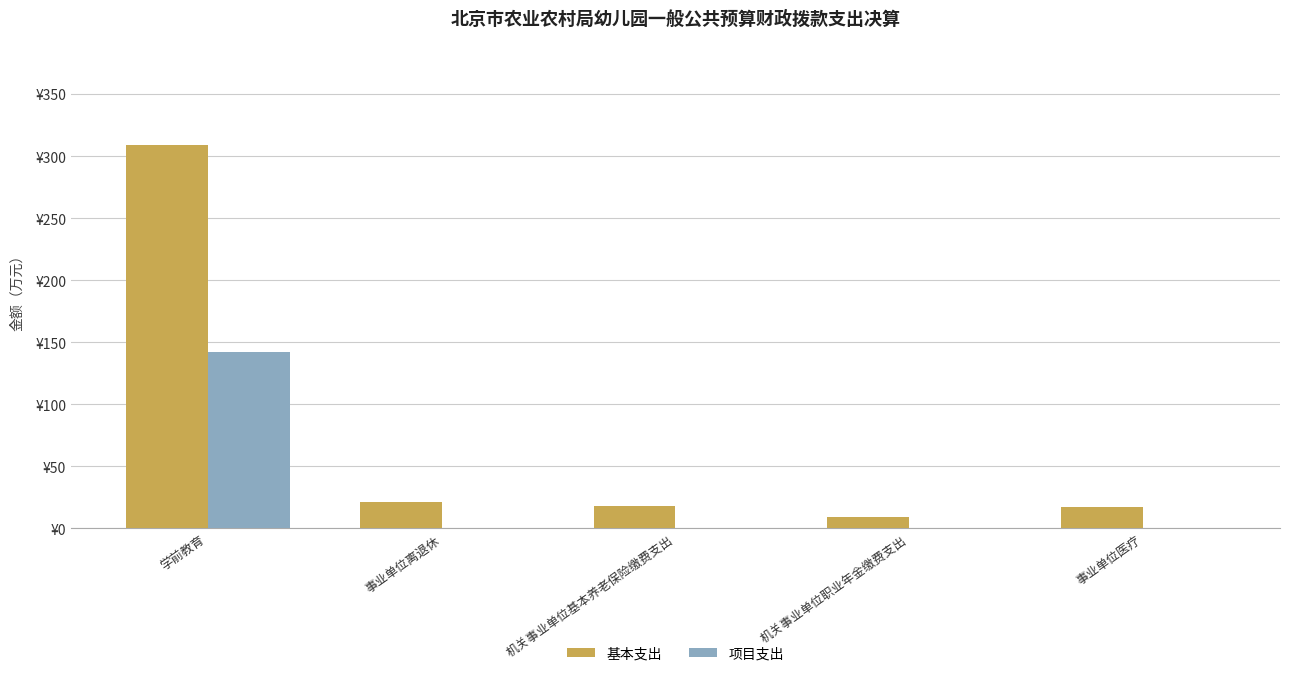

What is the label of the 5th bar from the right?

学前教育